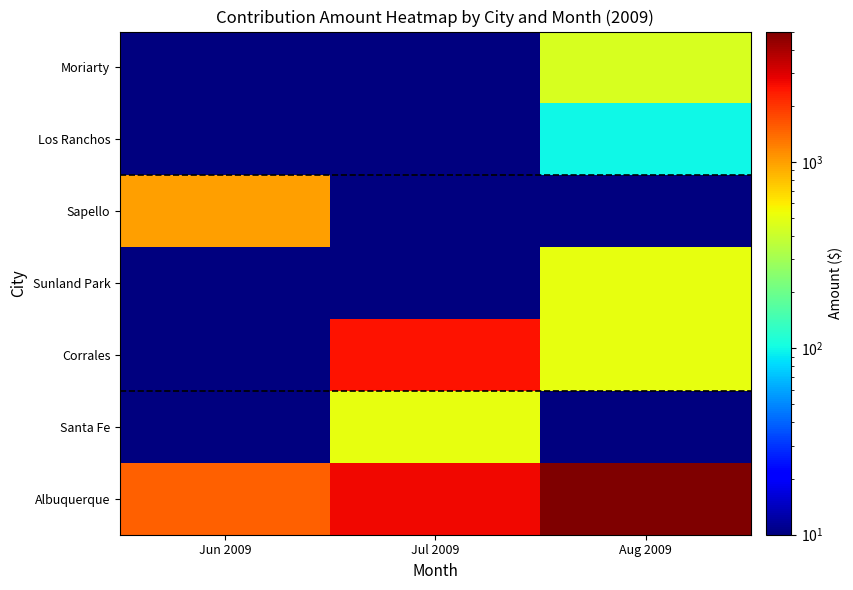

At which category is the sum across all series the highest?

Aug 2009